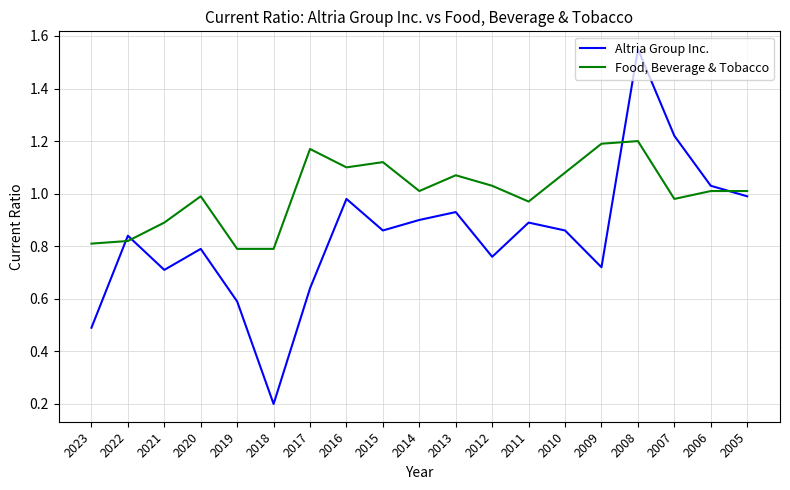

The value of Food, Beverage & Tobacco at 2013 is 1.1. True or false?

True